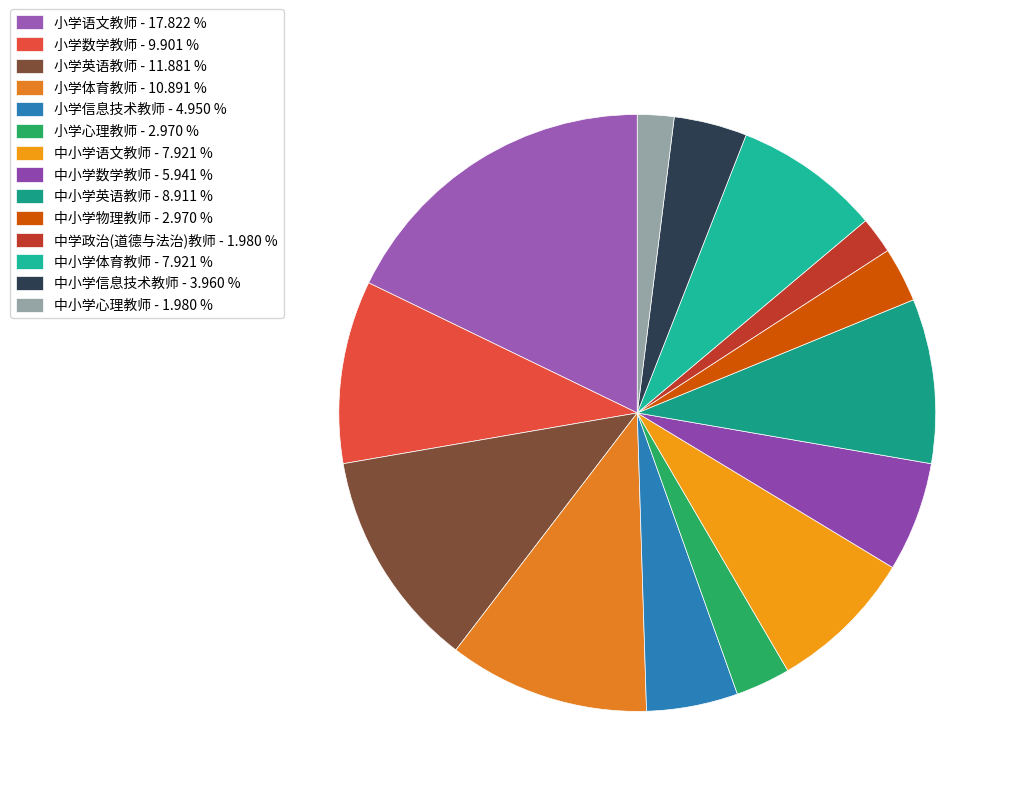

Which slice is the smallest?

中学政治(道德与法治)教师